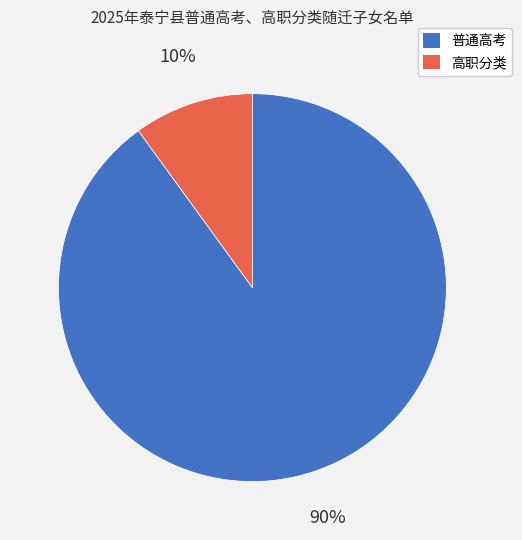

To the nearest percent, what is the average slice percentage?

50%